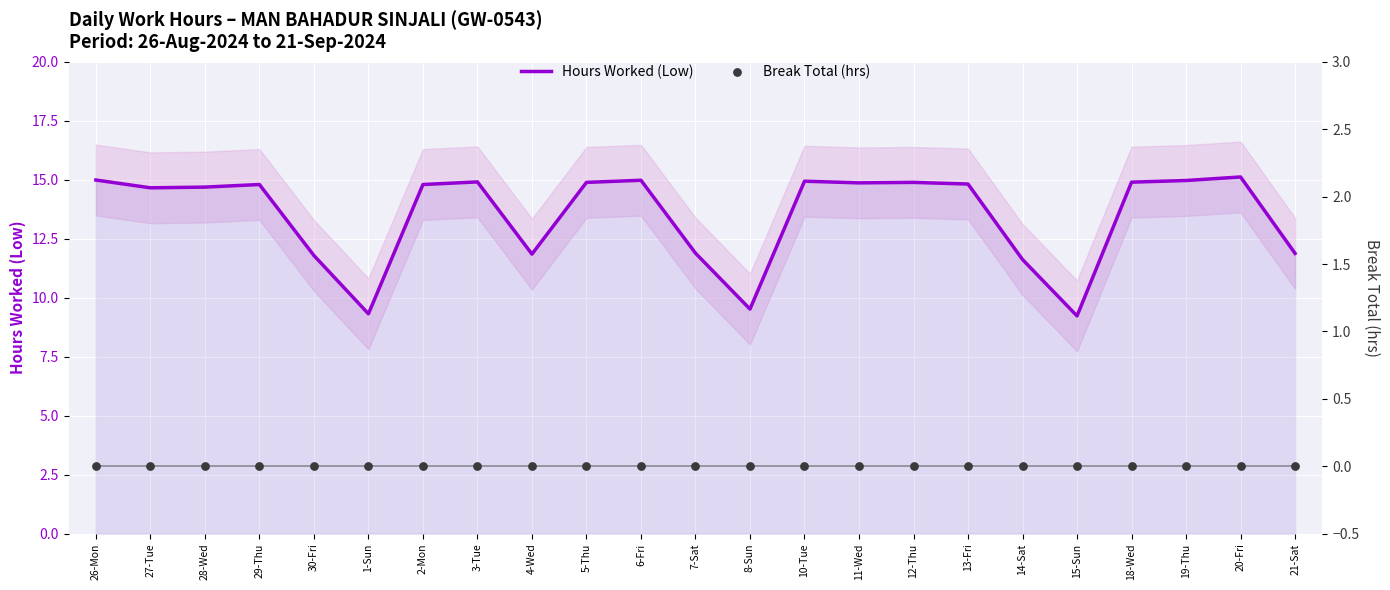

Is the value of Hours Worked (Low) at 29-Thu greater than the value of Break Total (hrs) at 14-Sat?

Yes